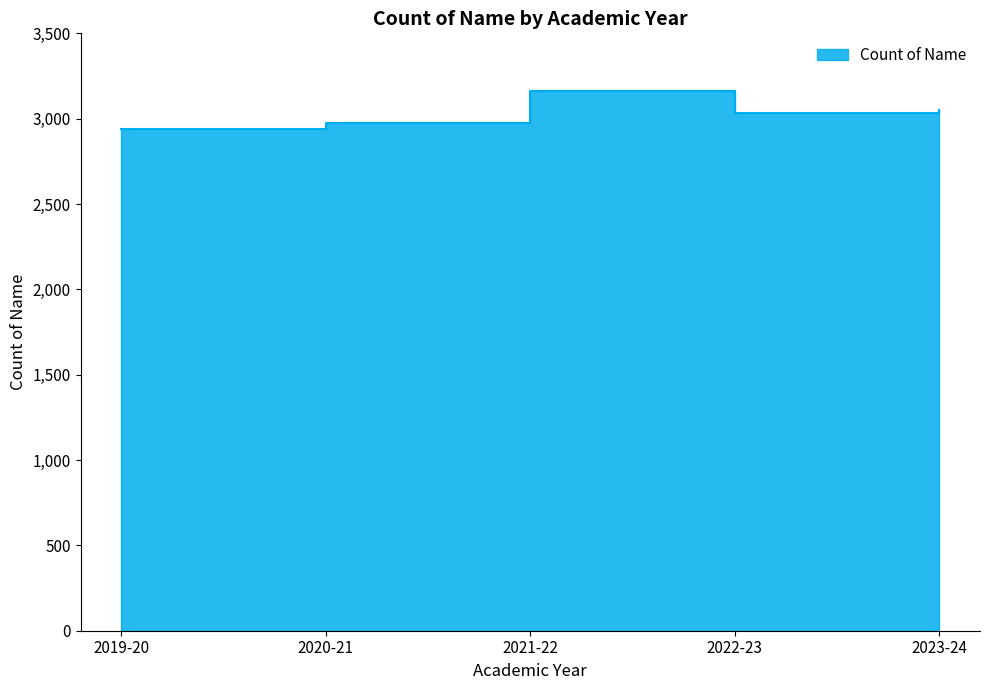

How many lines are shown in the chart?

1